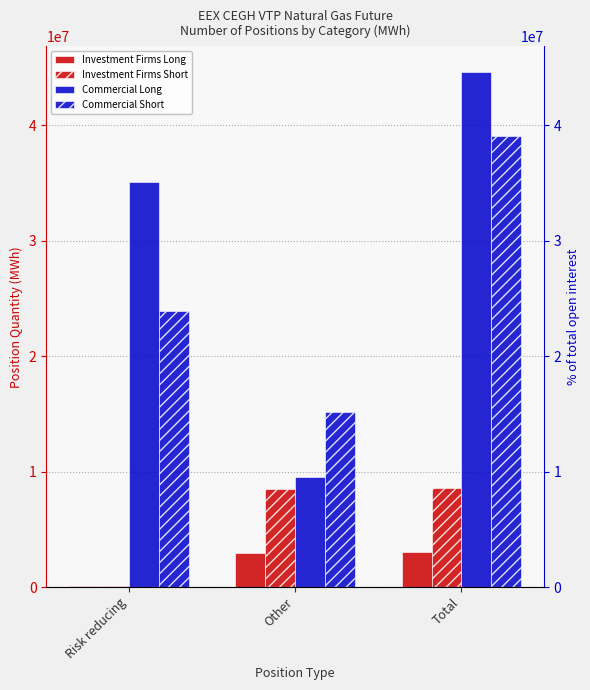

What is the total value across all series at Total?

95293695